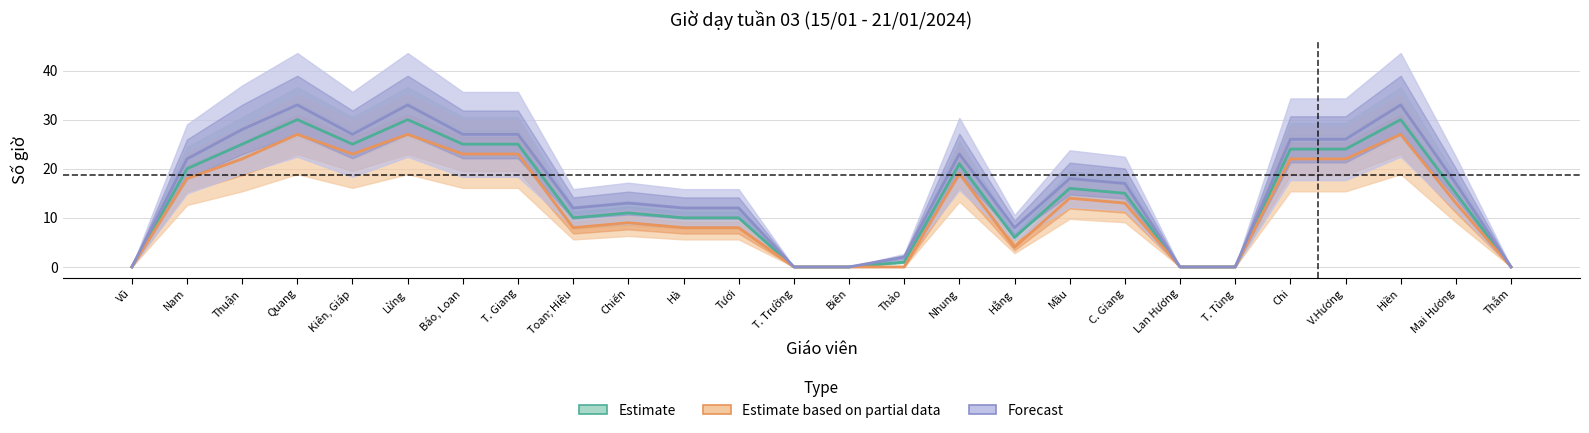

What is the difference between the maximum and second lowest values in the Estimate series?

30